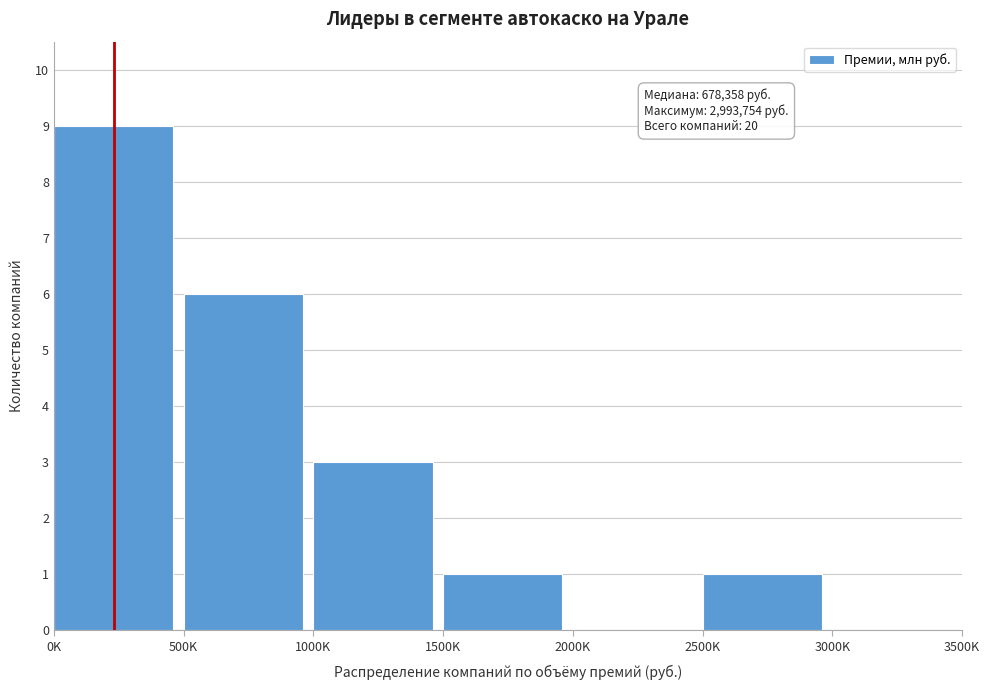

Reading left to right, list all the values displayed in this chart.

0K=9	500K=6	1000K=3	1500K=1	2000K=0	2500K=1	3000K=0